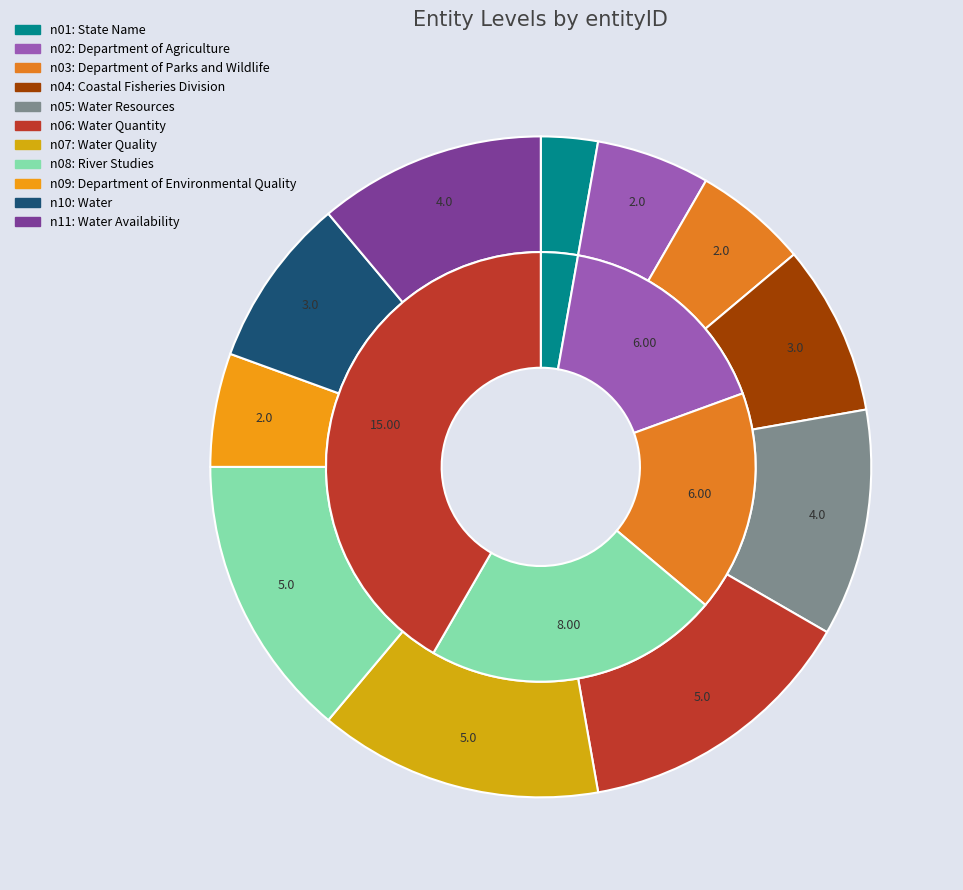

What percentage is the n04 slice, to the nearest percent?

8%